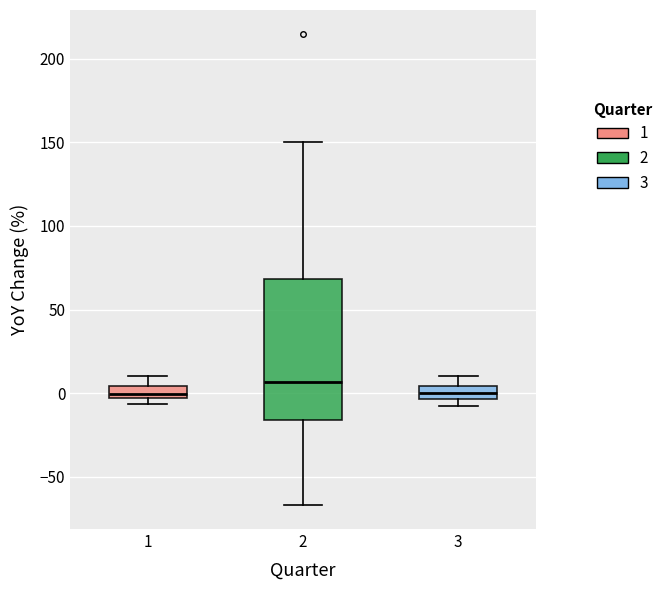

Where does the lower whisker of the box at x = 2 end on the y-axis? The values are not printed on the chart, so give them approximately, as read against the axis.

-65